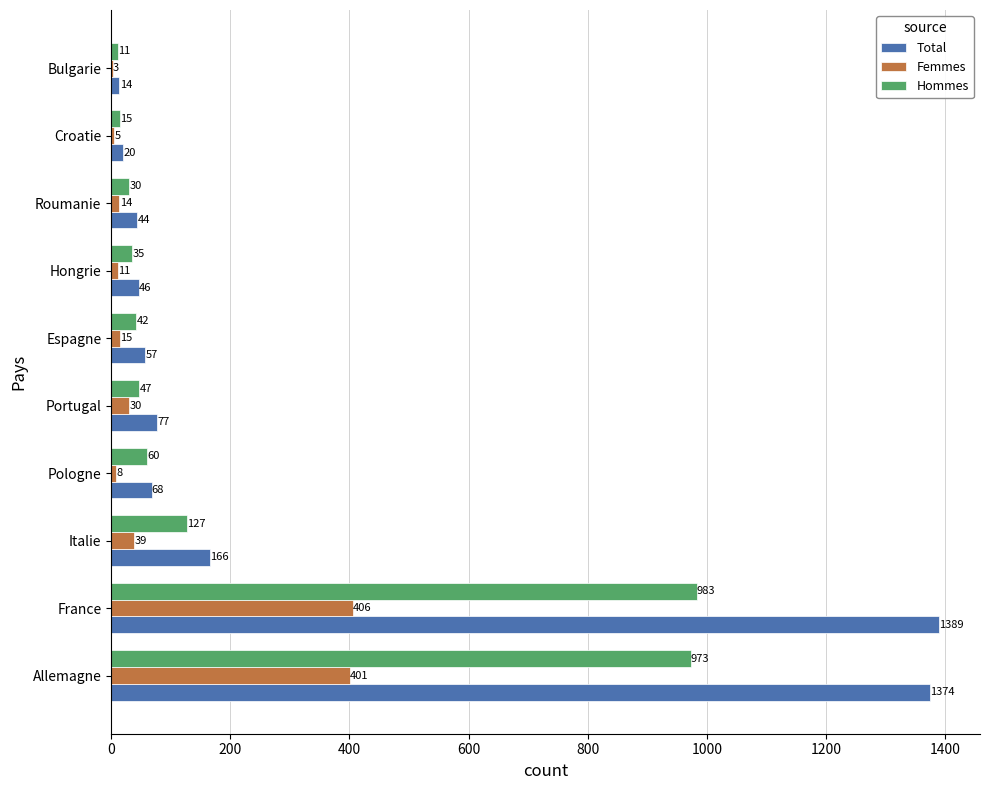

At which category is the sum across all series the highest?

France